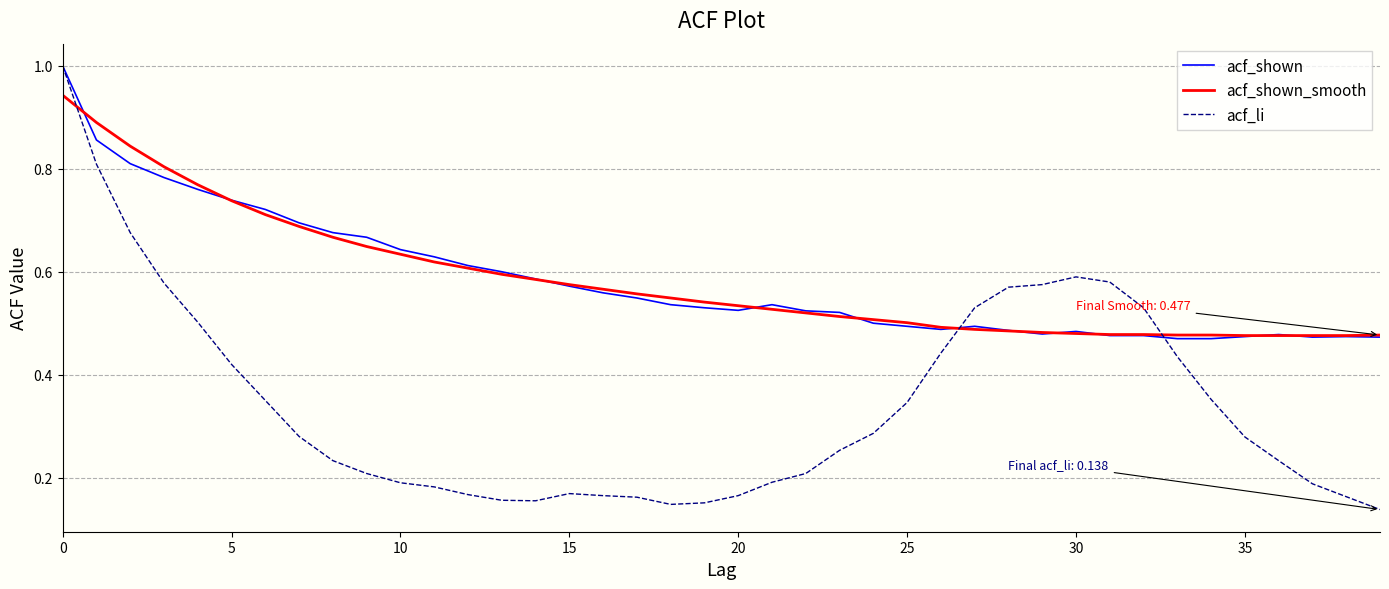

How many lines are shown in the chart?

3